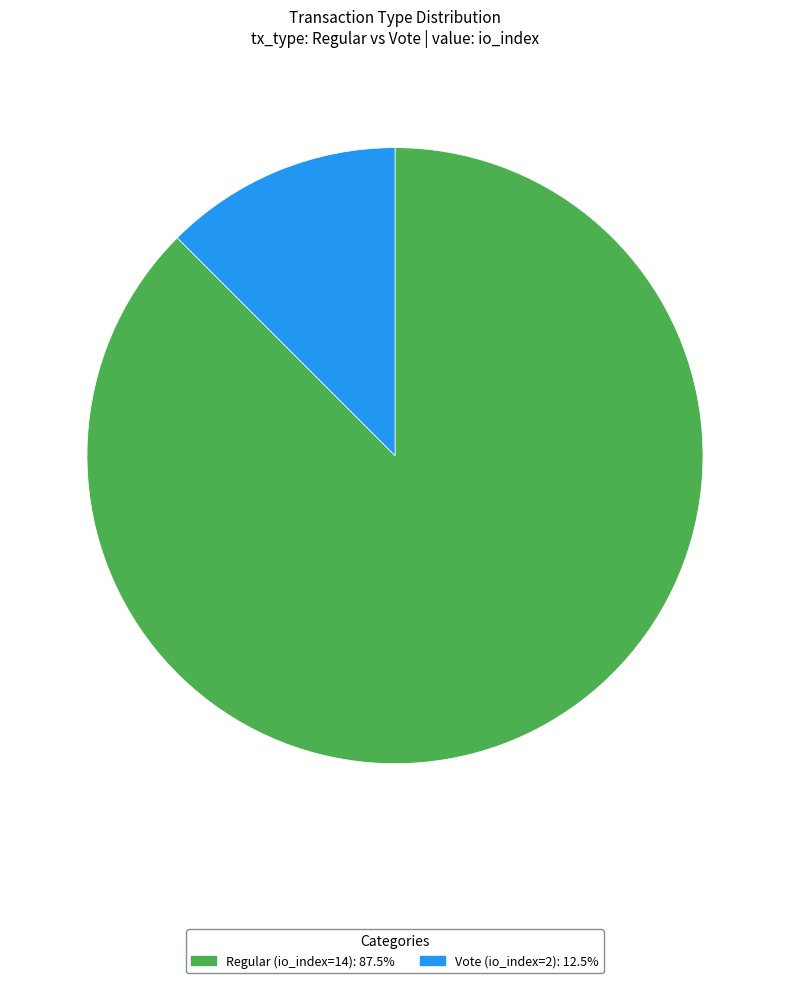

Is the sum of Regular (io_index=14) and Vote (io_index=2) greater than half?

Yes